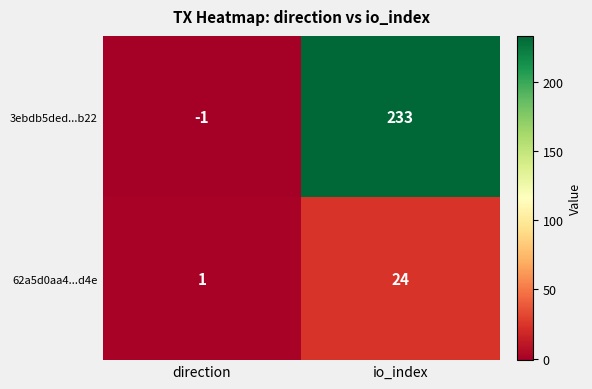

Which label corresponds to the smallest value in the chart?

direction